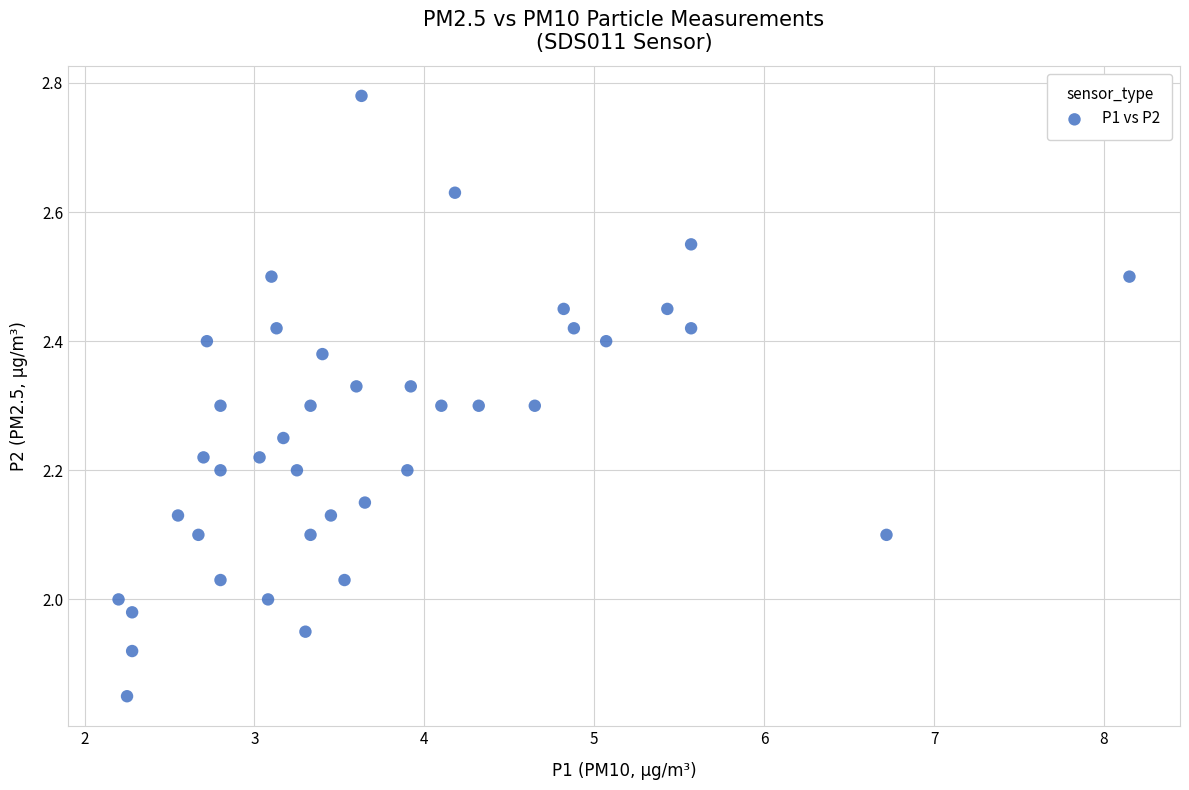

What is the range of Y values (max minus min)?

0.9